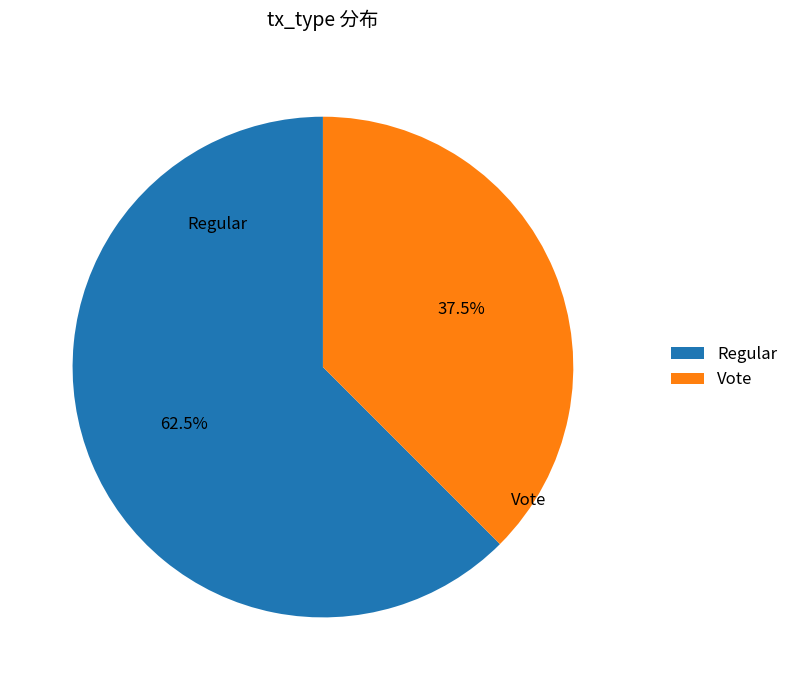

Which slice is the largest?

Regular